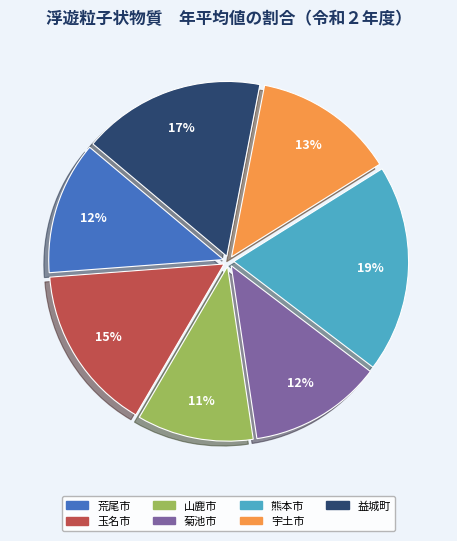

Which slice is the largest?

熊本市